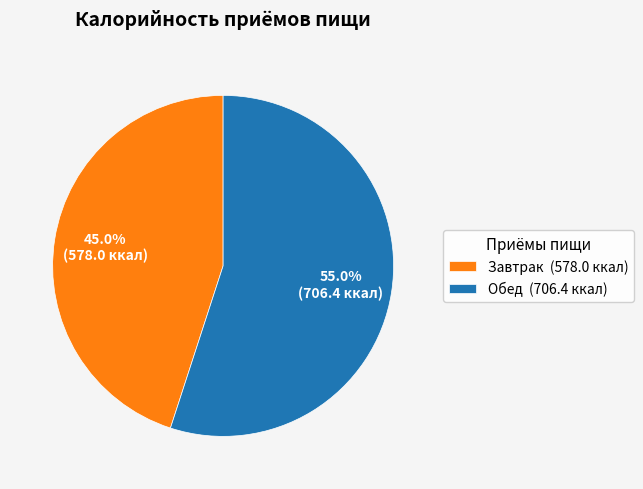

Does Обед represent more than half of the total?

Yes